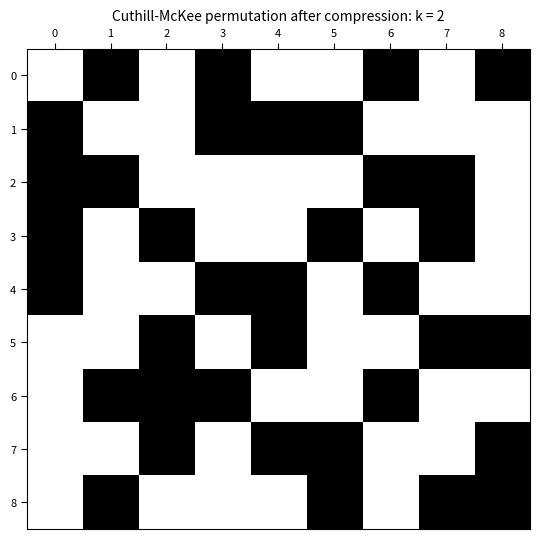

Rank the series by their maximum value, from lowest to highest.

0, 1, 2, 3, 4, 5, 6, 7, 8